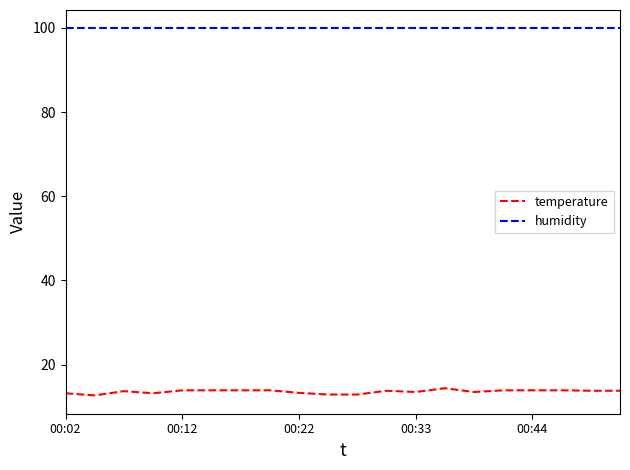

What is the lowest value of the humidity series?

99.9